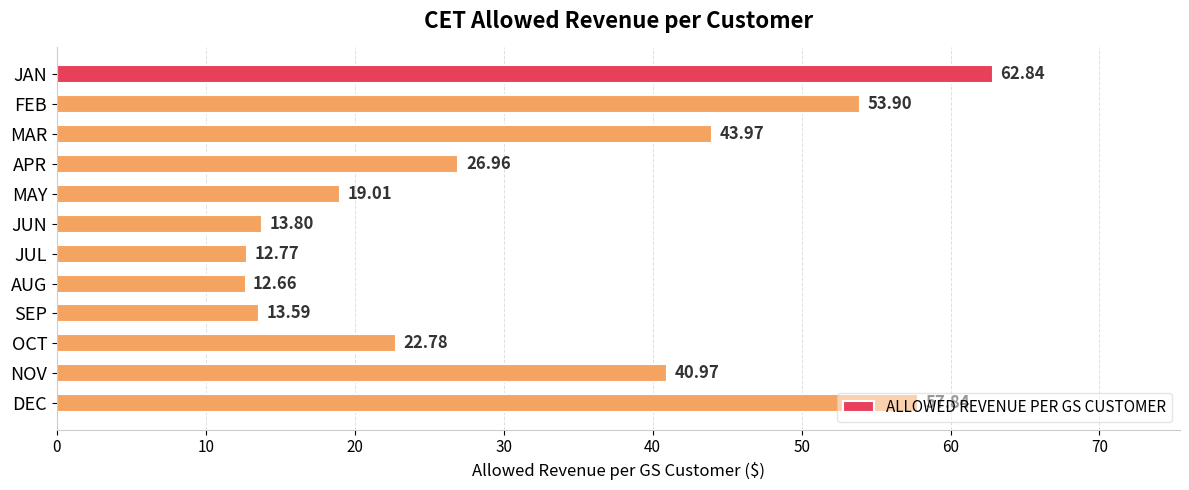

How many bars are there in total?

12